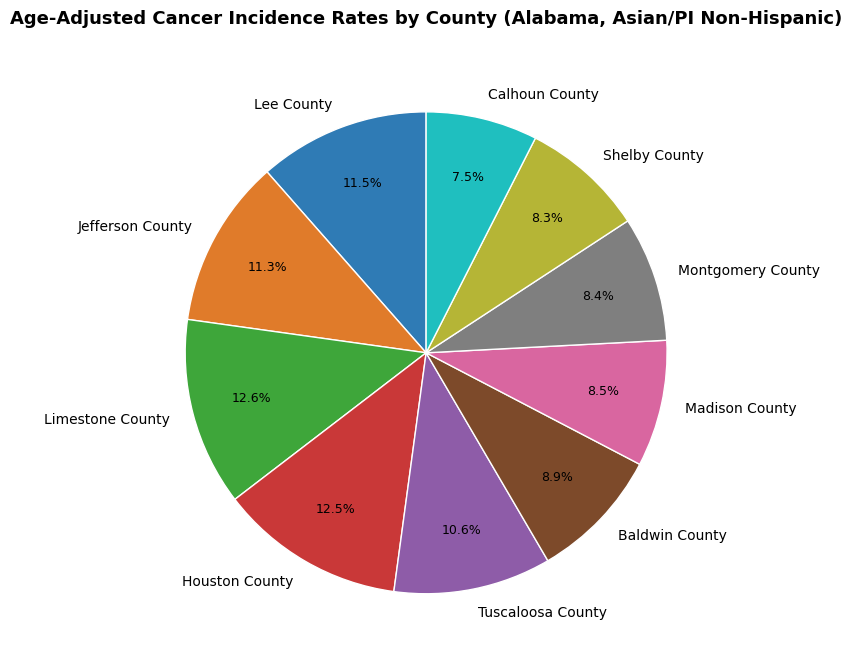

True or false: Shelby County accounts for 8% of the total.

True